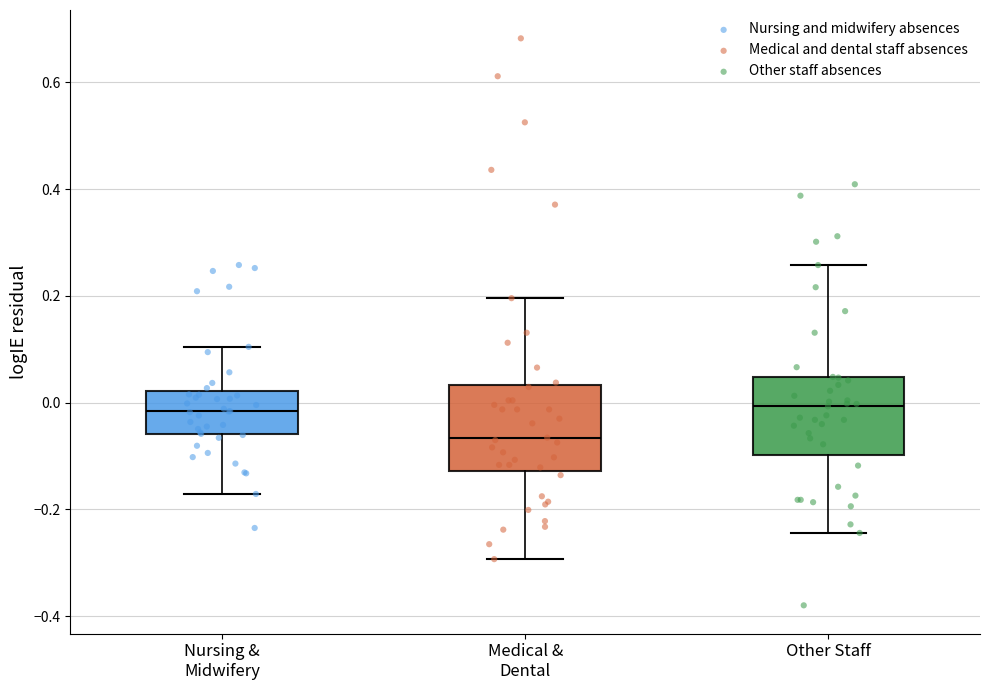

Where does the upper whisker of the box for Other Staff end on the y-axis? The values are not printed on the chart, so give them approximately, as read against the axis.

0.26